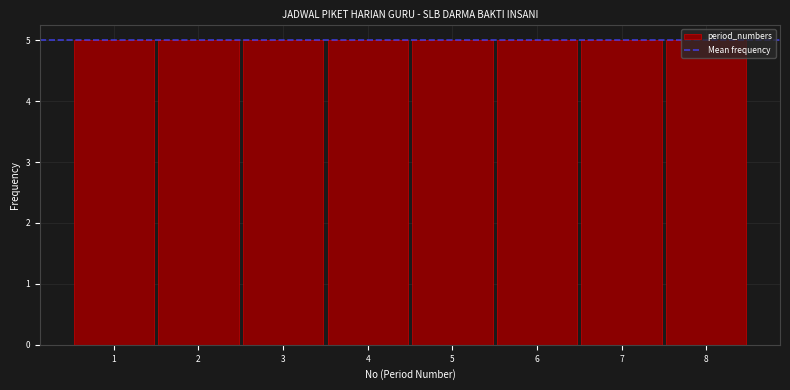

What is the height of the bar covering 2.5 to 3.5 on the x-axis? The values are not printed on the chart, so give them approximately, as read against the axis.

5